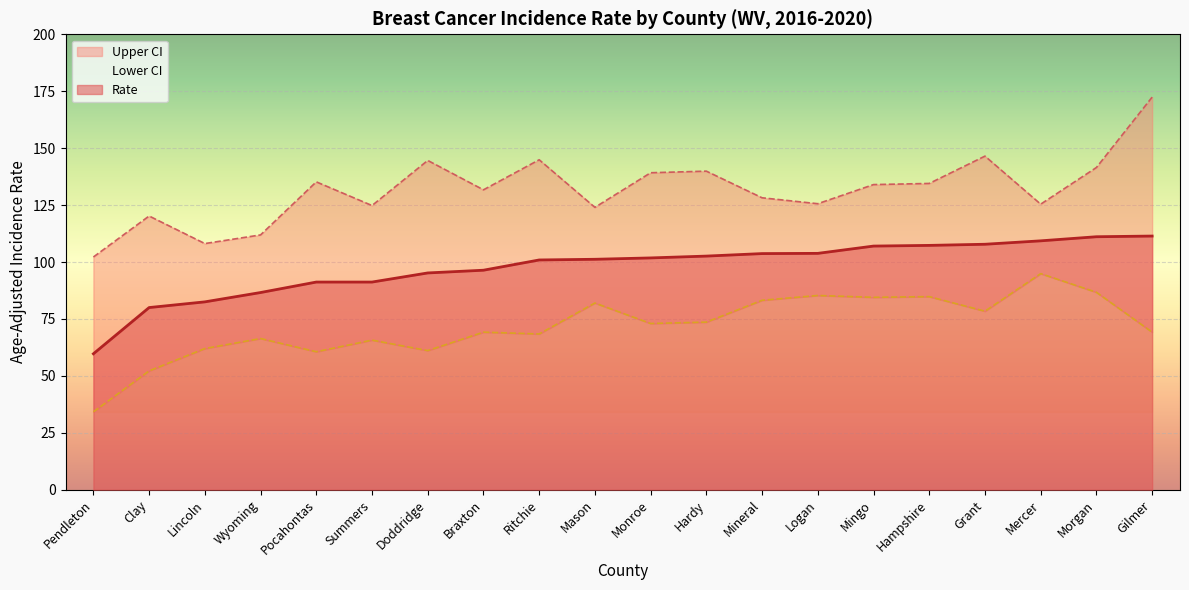

True or false: Upper CI has a value of 177.9 at Mason.

False